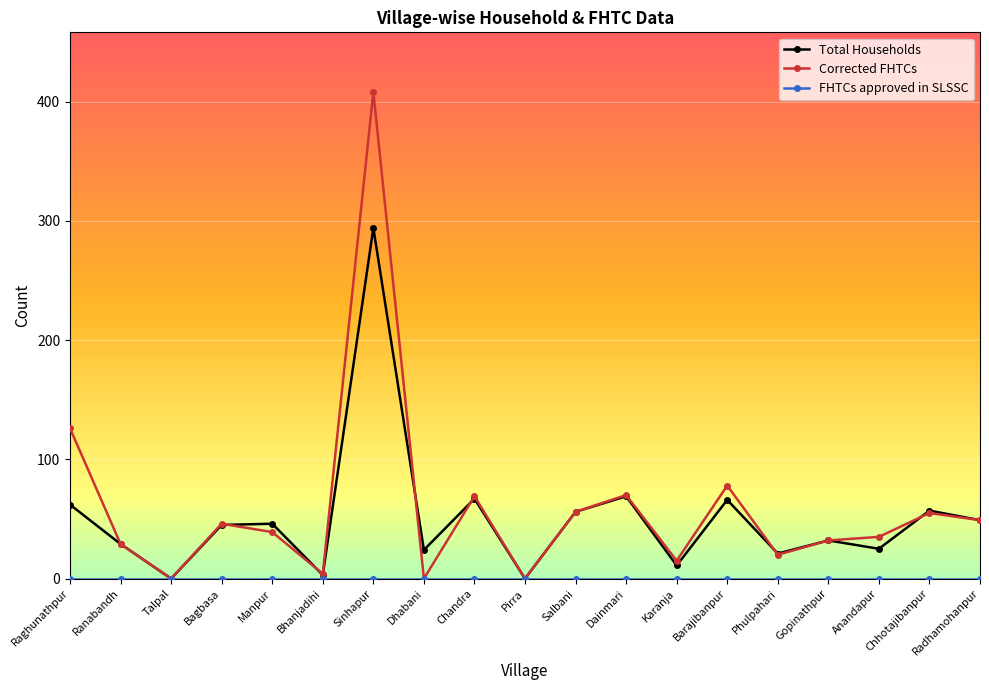

What is the sum of all Total Households values?

956